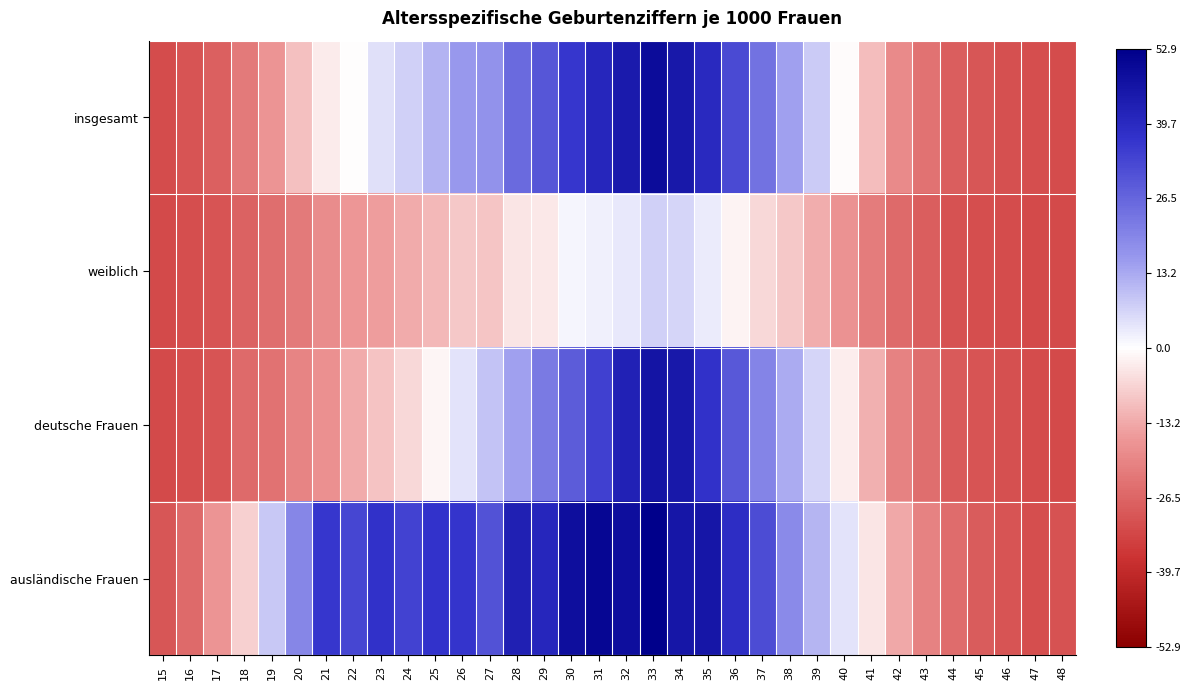

List the series in order of their peak value, highest first.

ausländische Frauen, insgesamt, deutsche Frauen, weiblich